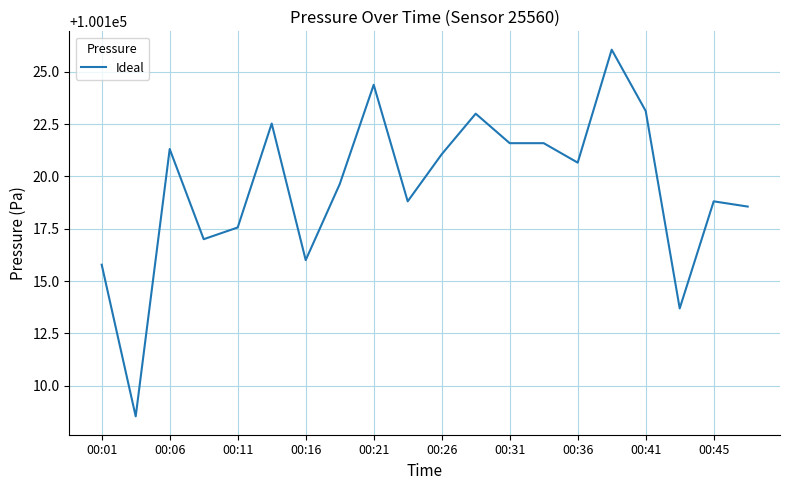

What is the difference between the maximum and minimum values?

17.5